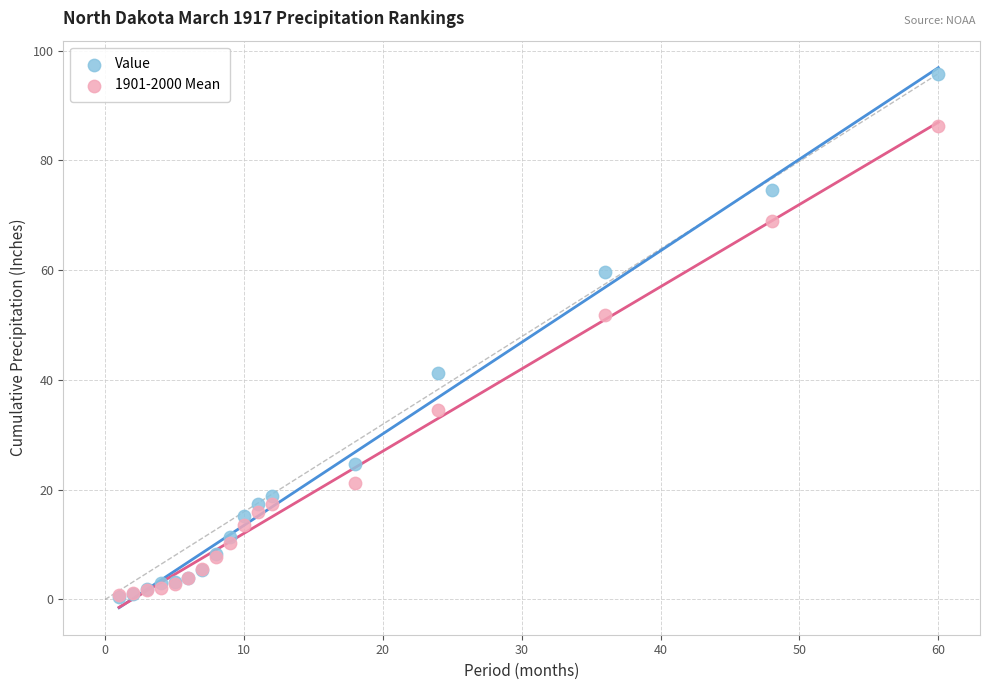

In the Value series, what Y value is closest to 48?

41.3